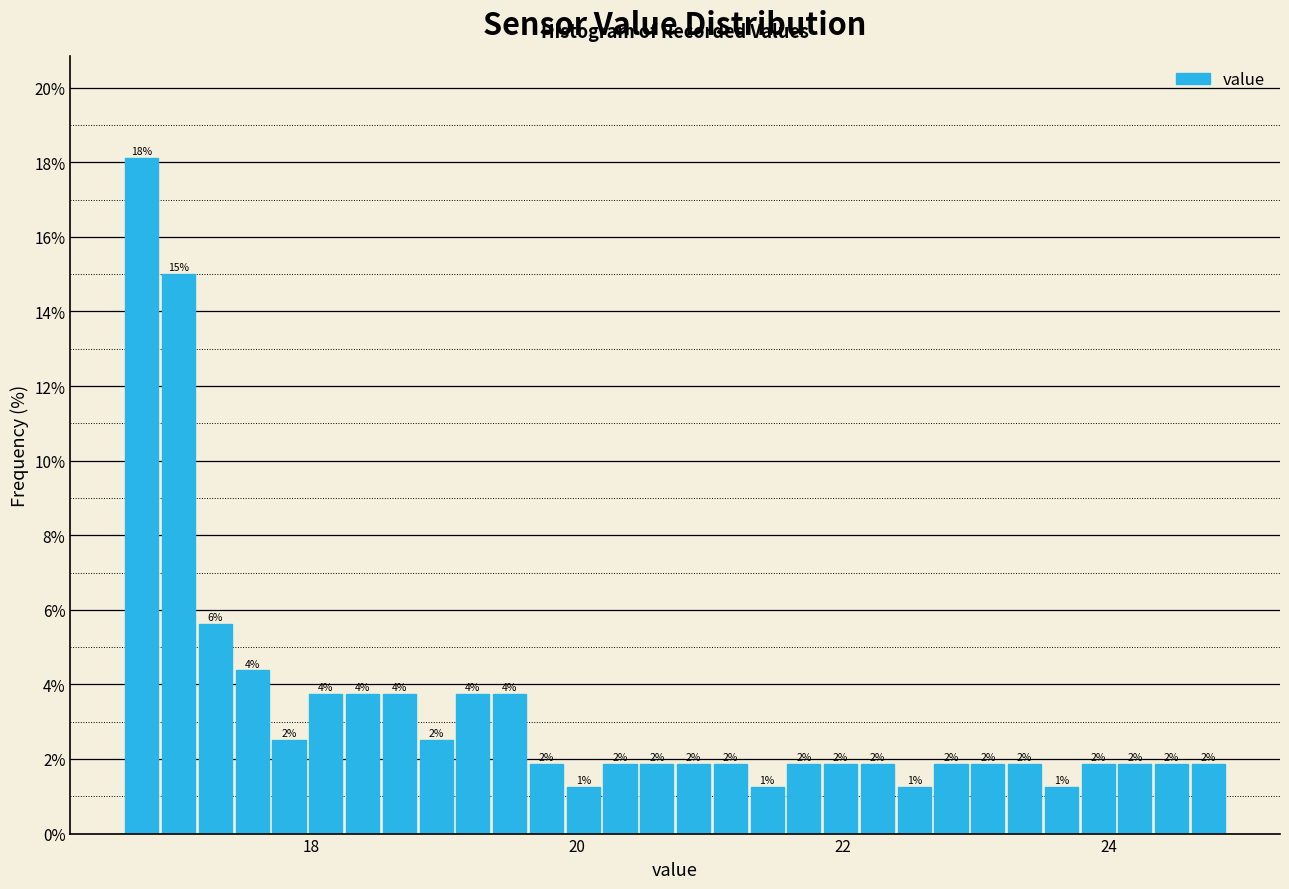

Around what value on the x-axis is the tallest bar? Give the approximate position of its centre, as read against the axis.

16.8